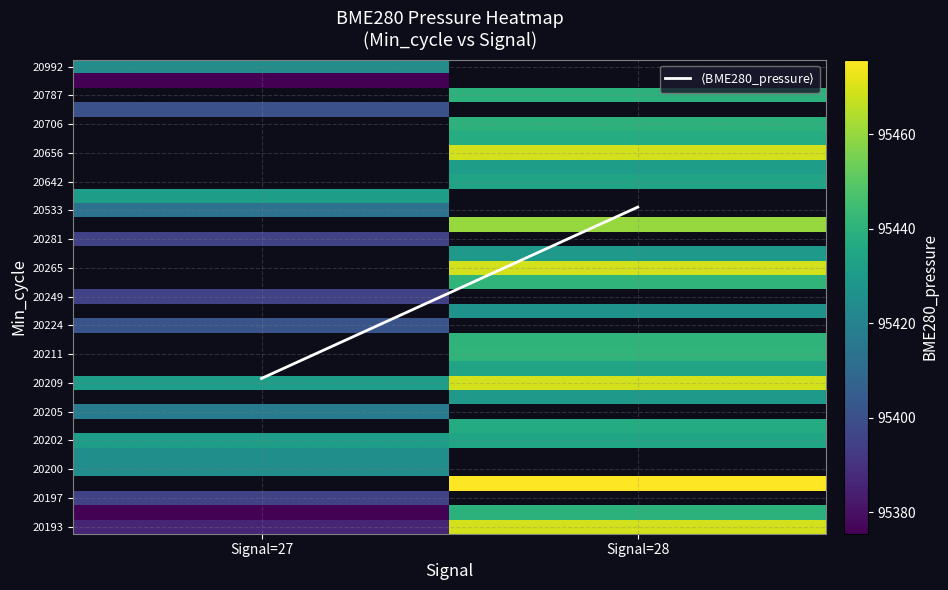

At how many categories does at least one series exceed 53765?

2